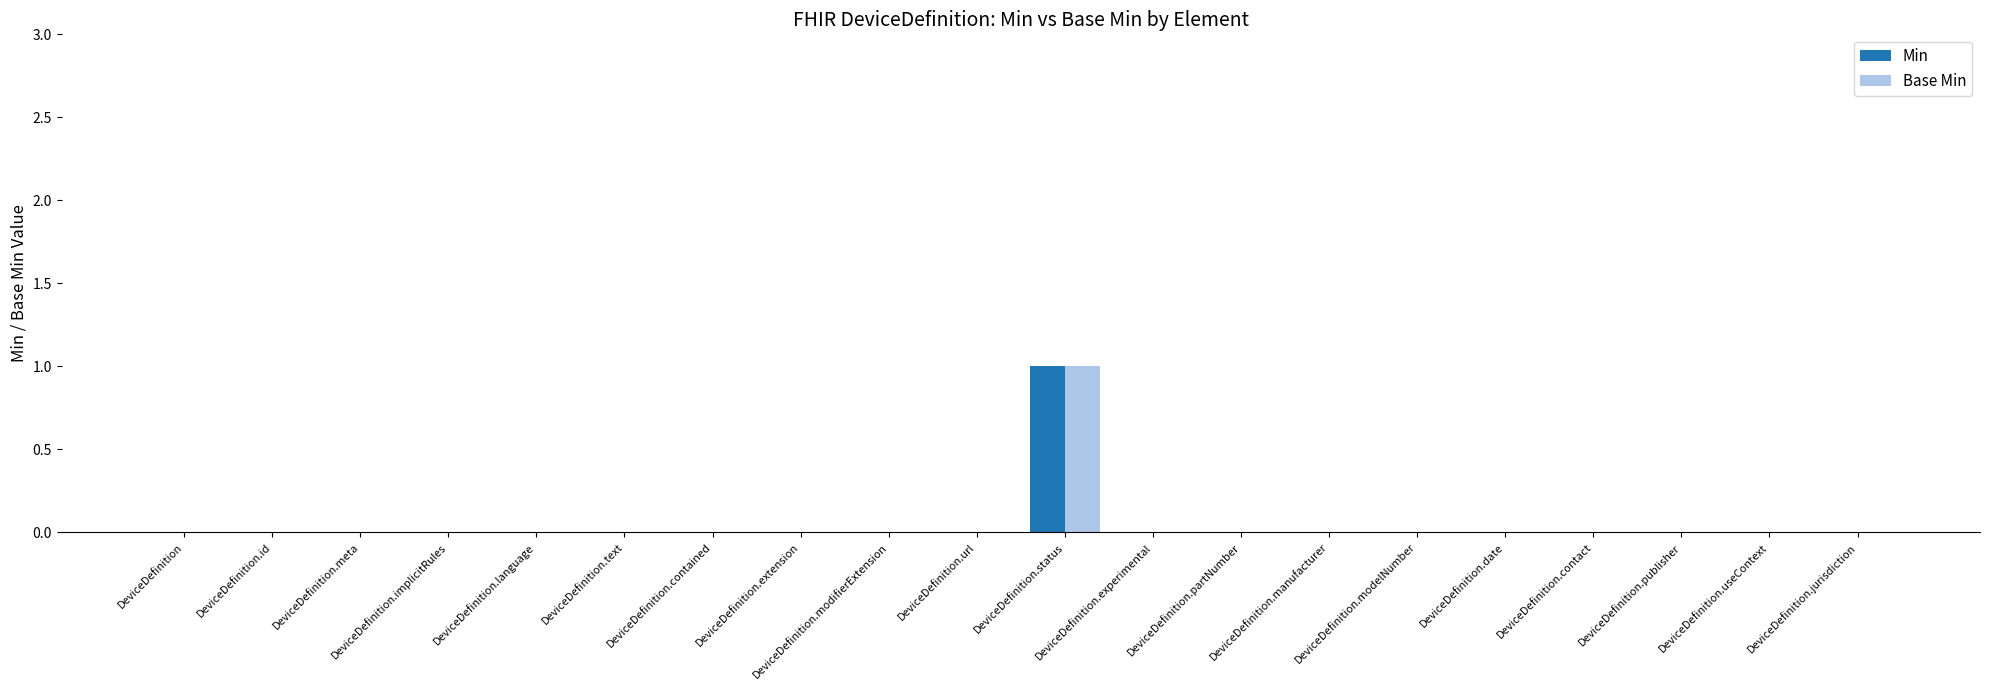

True or false: Min has a value of -1 at DeviceDefinition.modifierExtension.

False